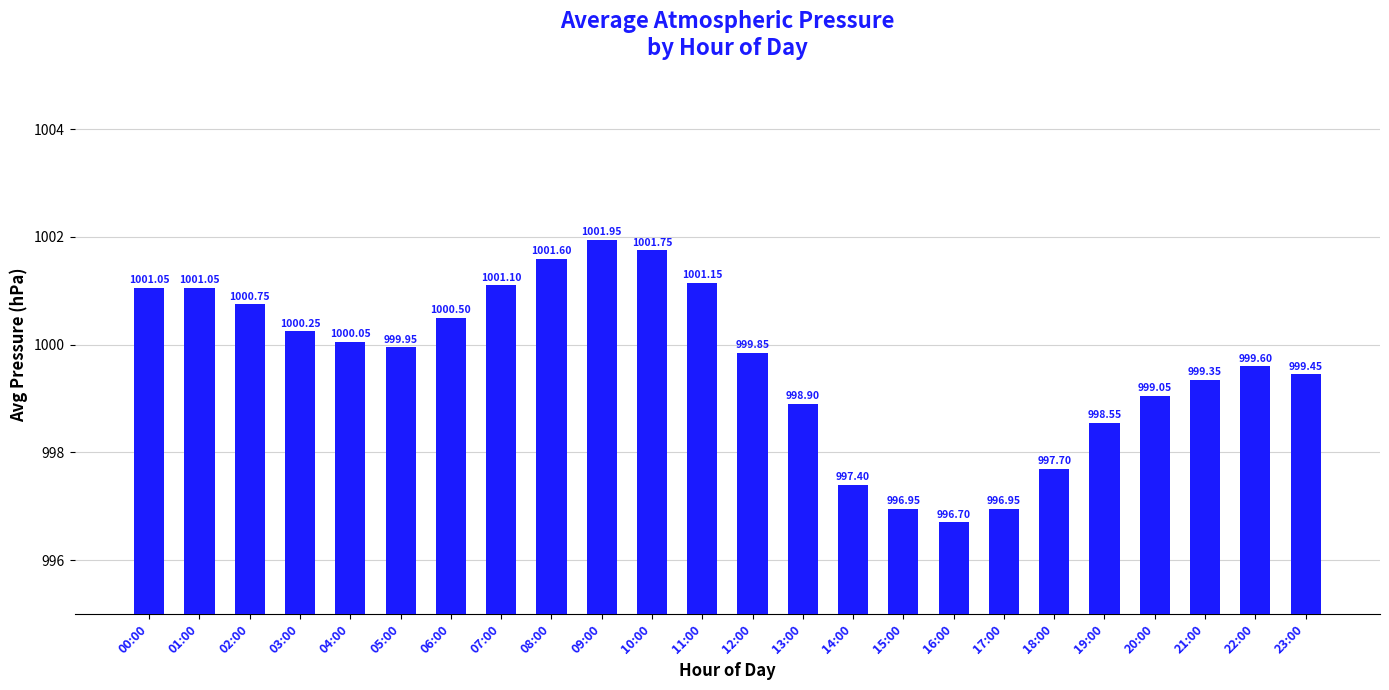

Is it true that the value at 16:00 is 996.7?

True